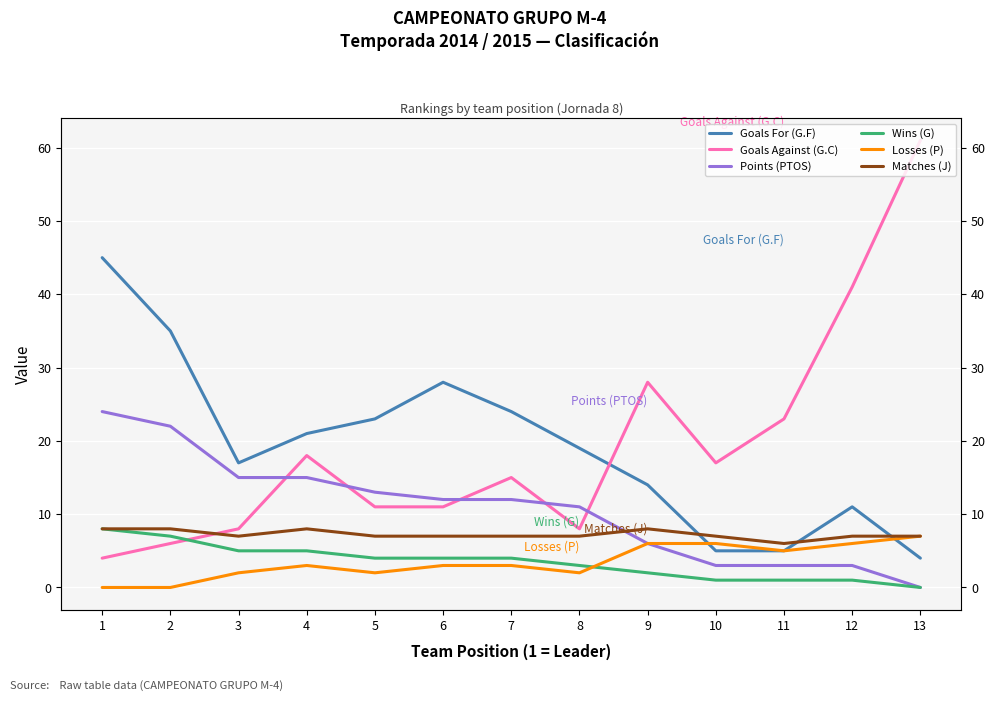

Does the chart display data point markers on the line(s)?

No